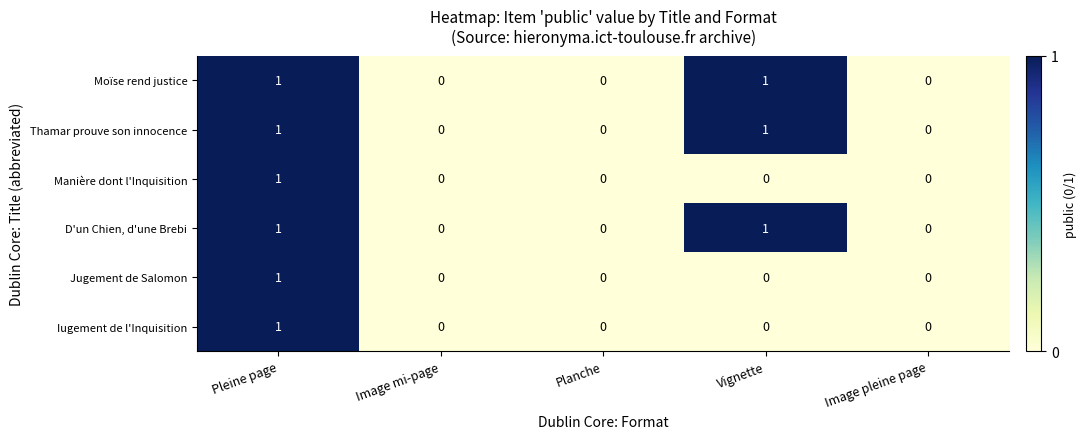

Reading right to left, what are all the values shown in this chart?

Moïse rend justice: Image pleine page=0	Vignette=1	Planche=0	Image mi-page=0	Pleine page=1
Thamar prouve son innocence: Image pleine page=0	Vignette=1	Planche=0	Image mi-page=0	Pleine page=1
Manière dont l'Inquisition: Image pleine page=0	Vignette=0	Planche=0	Image mi-page=0	Pleine page=1
D'un Chien, d'une Brebi: Image pleine page=0	Vignette=1	Planche=0	Image mi-page=0	Pleine page=1
Jugement de Salomon: Image pleine page=0	Vignette=0	Planche=0	Image mi-page=0	Pleine page=1
Iugement de l'Inquisition: Image pleine page=0	Vignette=0	Planche=0	Image mi-page=0	Pleine page=1